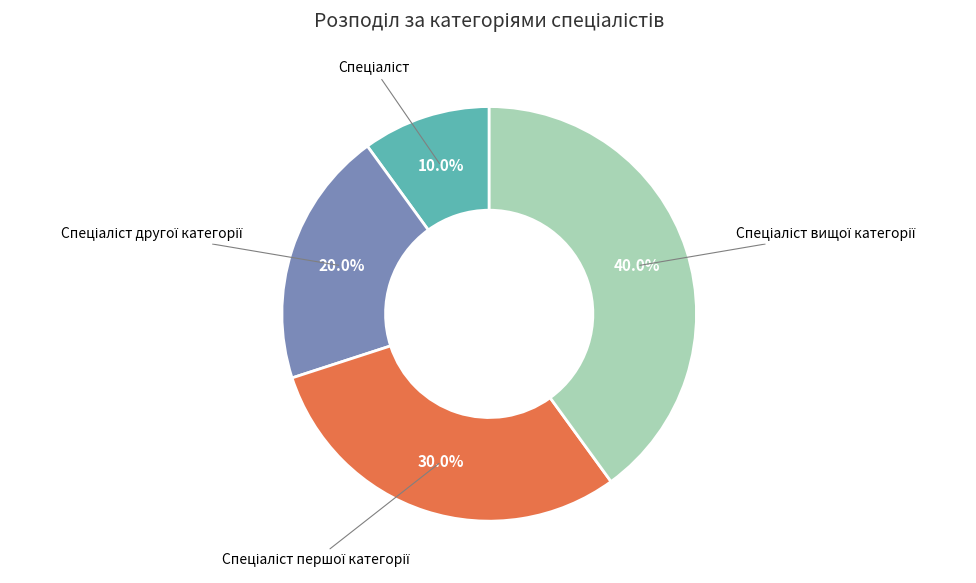

Is there any slice that represents more than half of the pie?

No